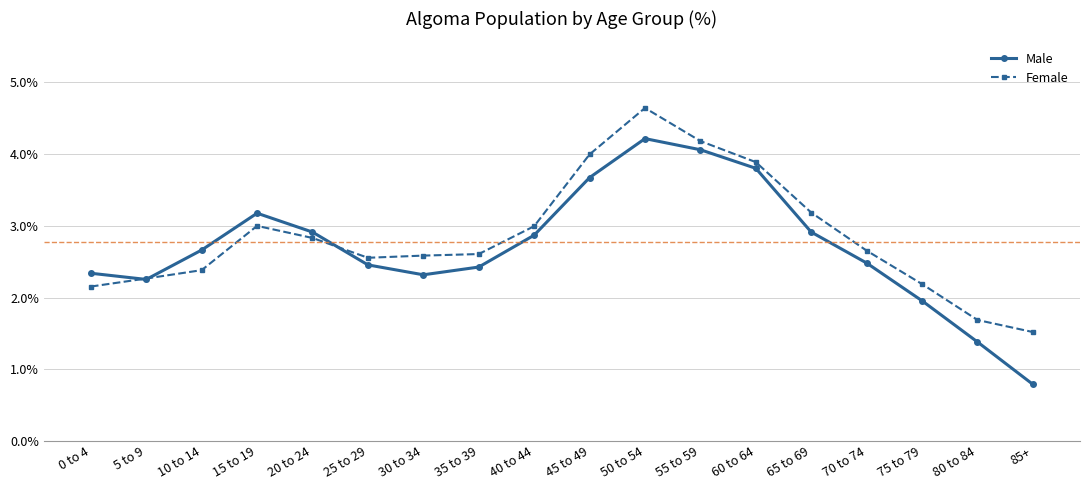

At how many categories does at least one series exceed 2?

16